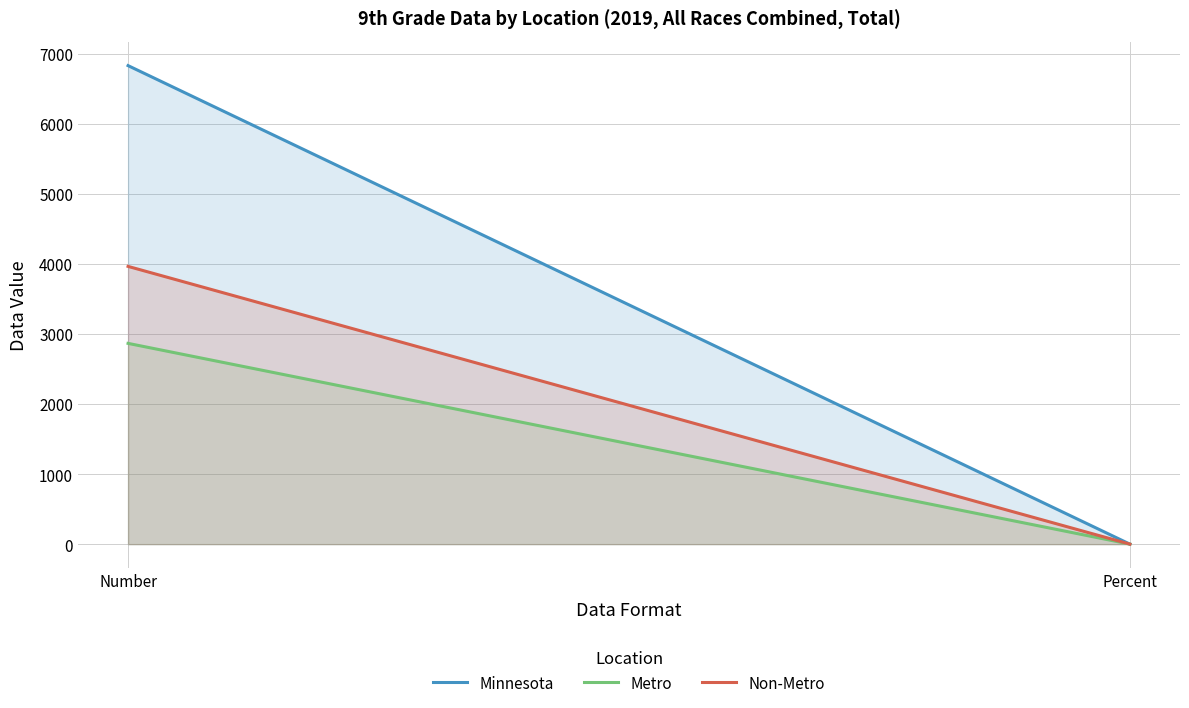

What is the sum of the Non-Metro values at Percent and Number?

3965.2